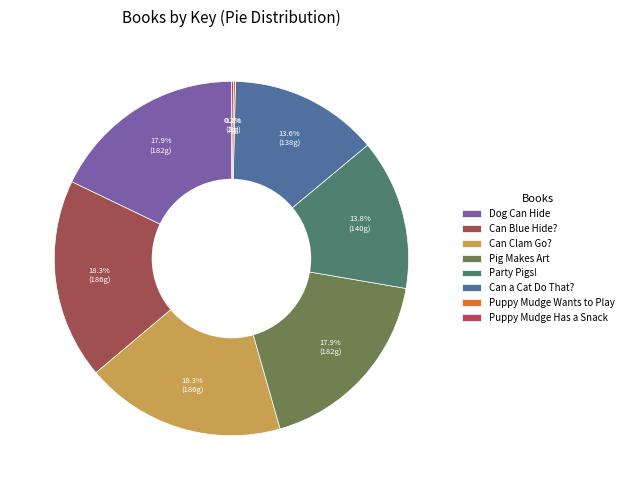

To the nearest percent, what is the average slice percentage?

12%